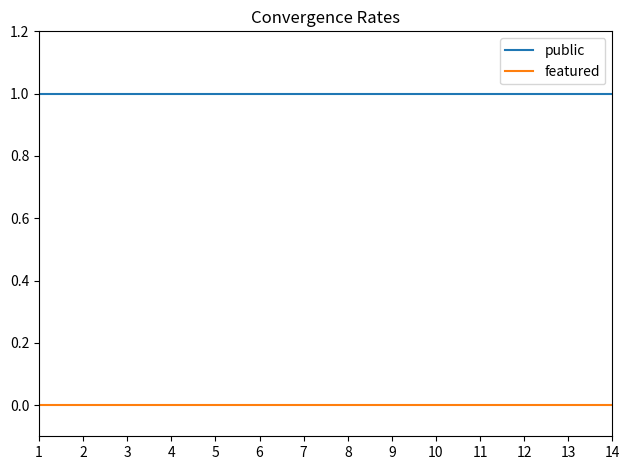

The featured series shows 0 at 4. True or false?

True